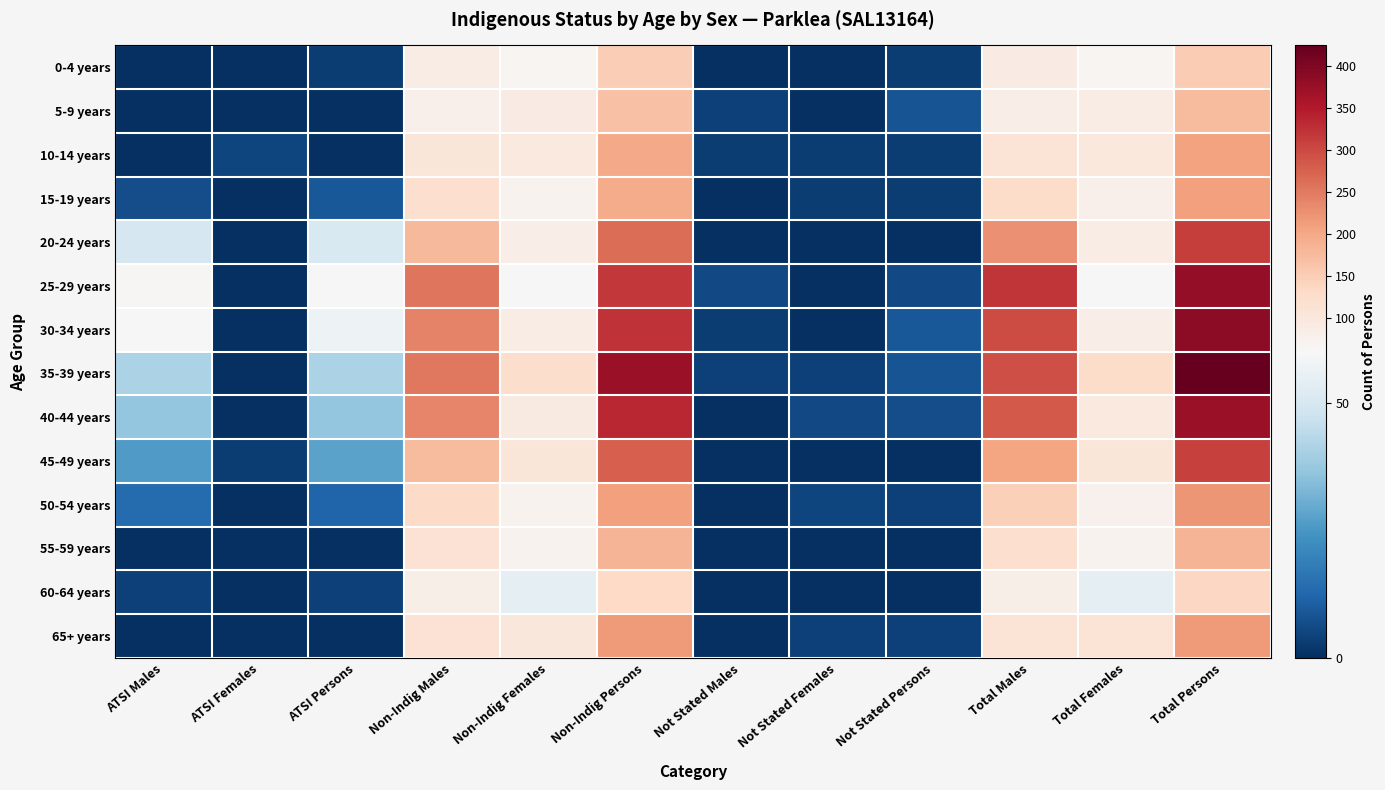

Between Total Females and Non-Indig Females, which is larger?

Total Females